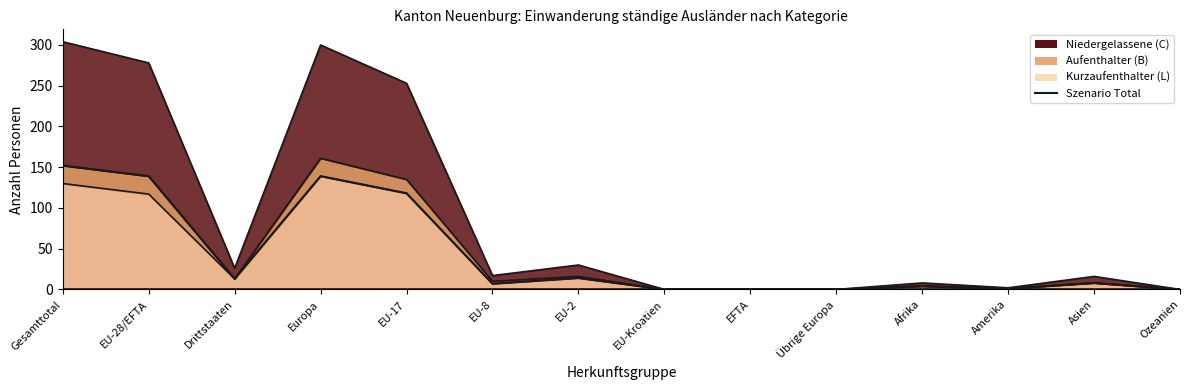

True or false: the data has more than 0 interior local peaks.

True